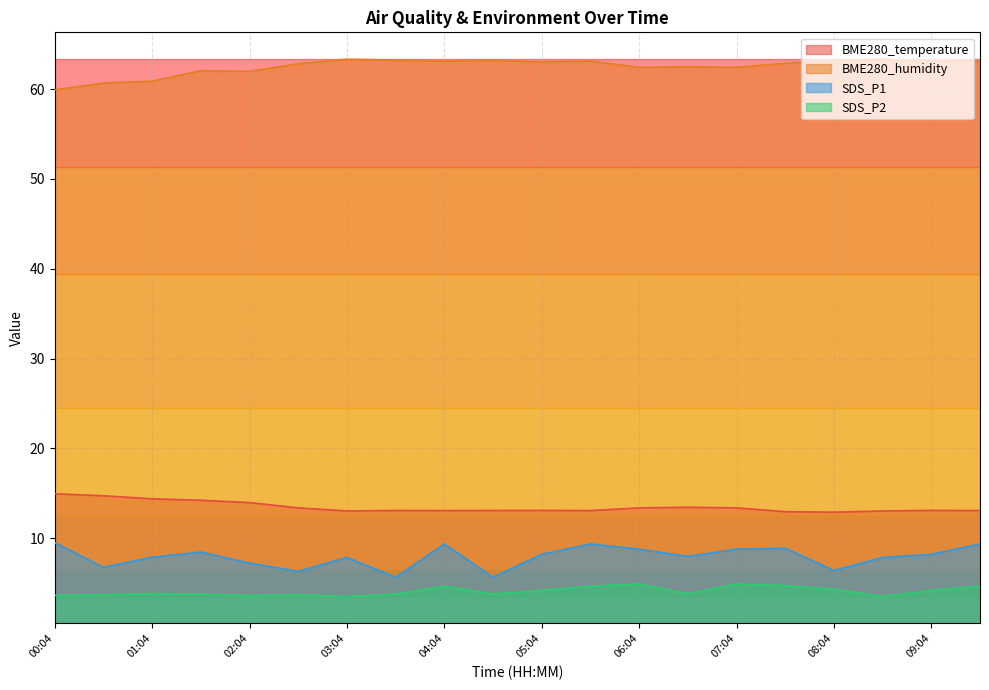

At which label is BME280_humidity closest to 61?

01:04